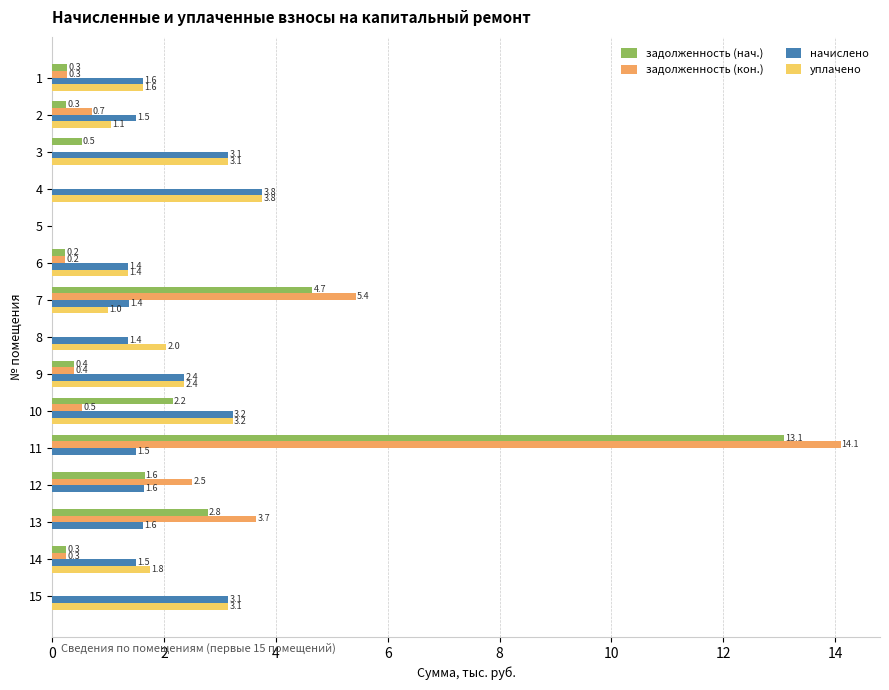

What is the average value of the задолженность (кон.) series?

1.9